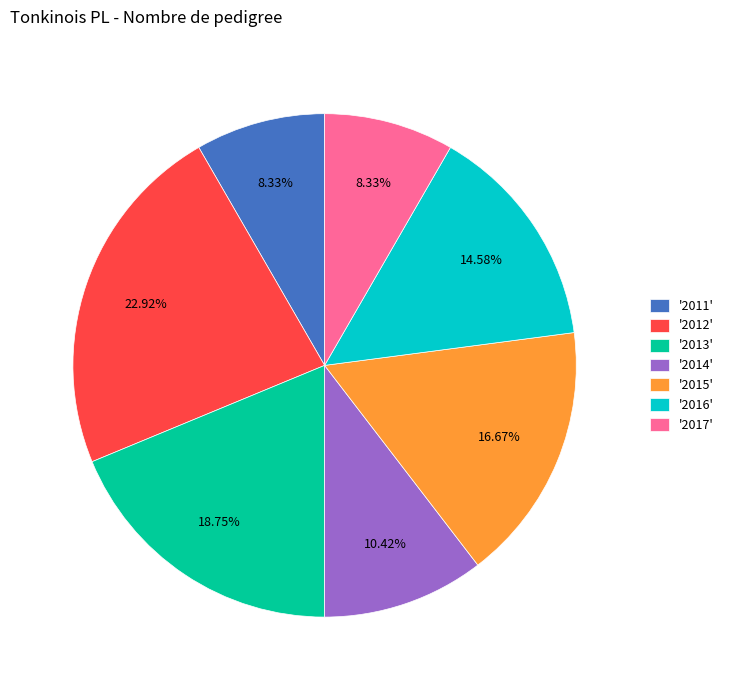

How many segments does this pie chart have?

7